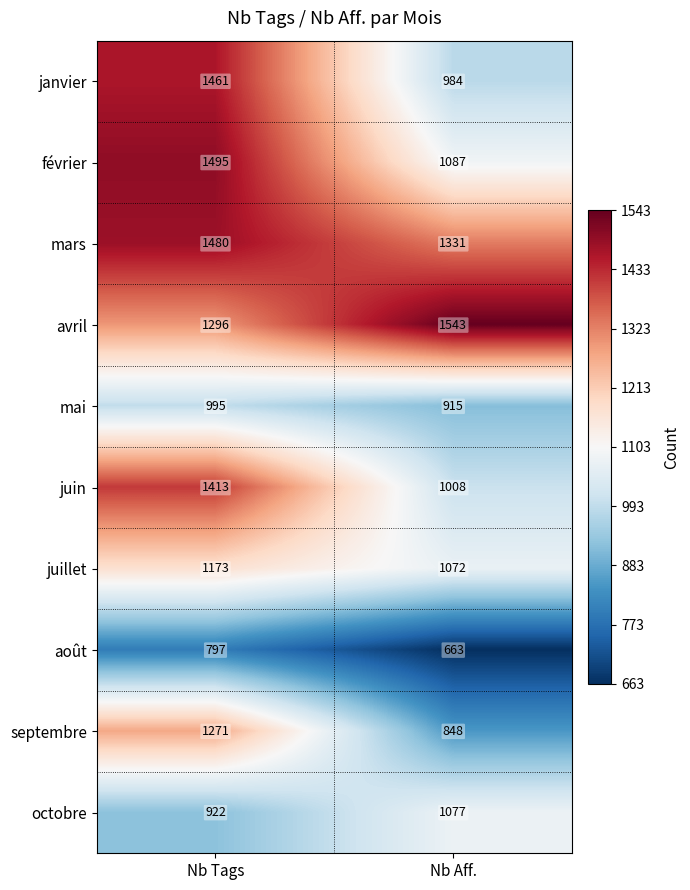

Which category has the highest value across all series?

Nb Aff.